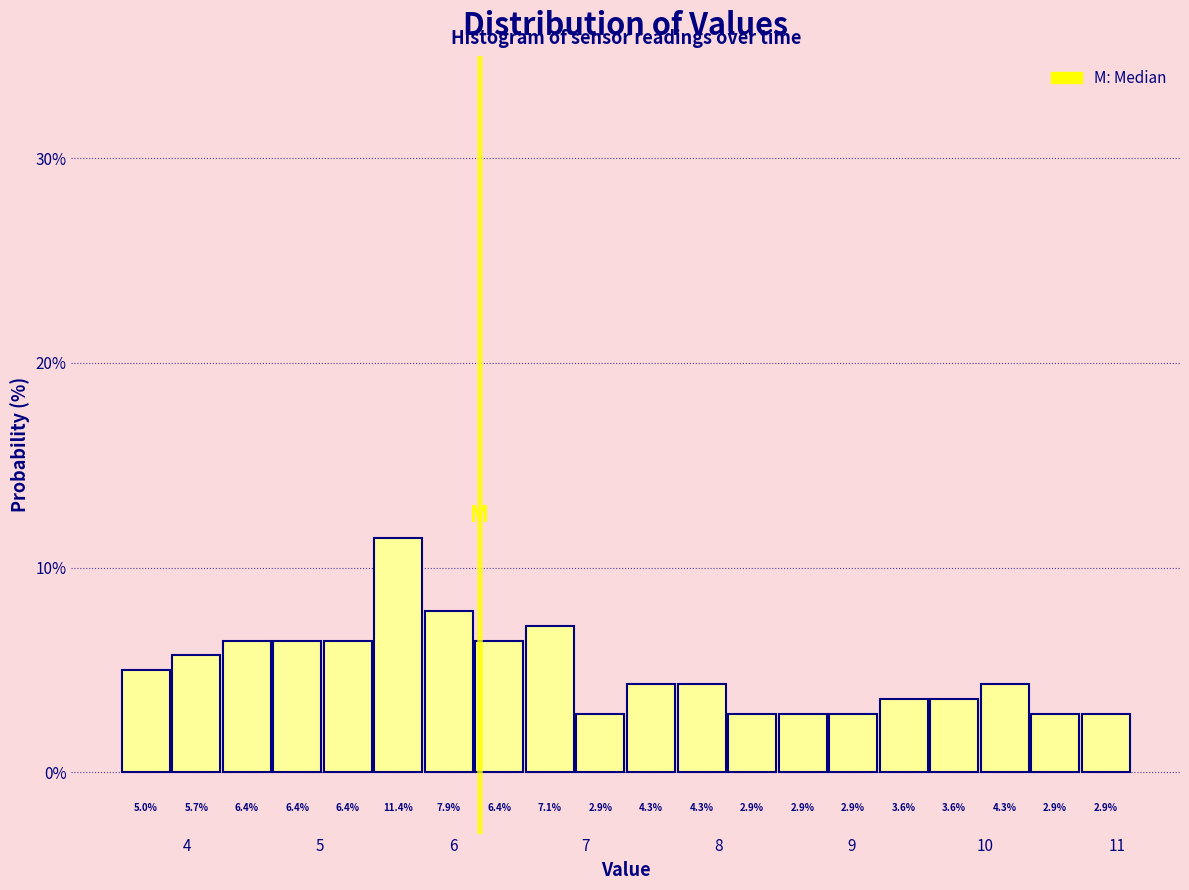

Around what value on the x-axis is the tallest bar? Give the approximate position of its centre, as read against the axis.

5.6